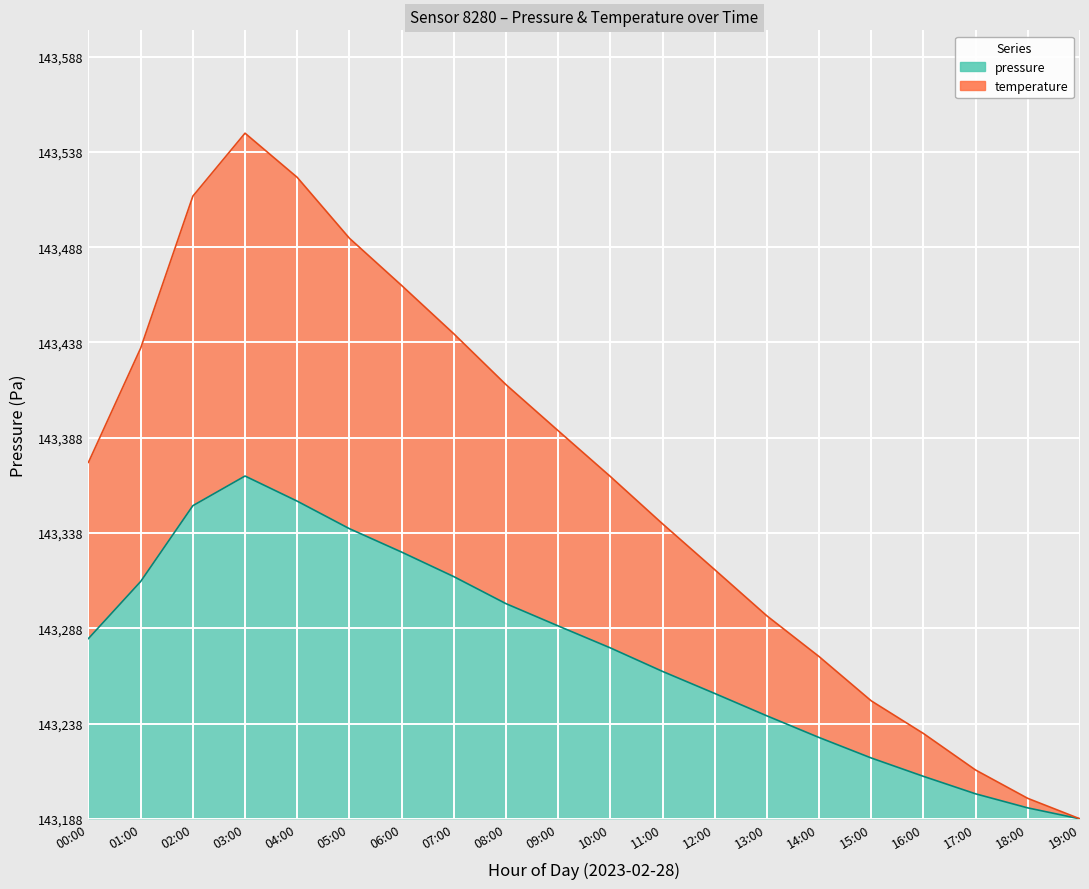

Is it true that temperature equals 299.6 at 00:00?

False